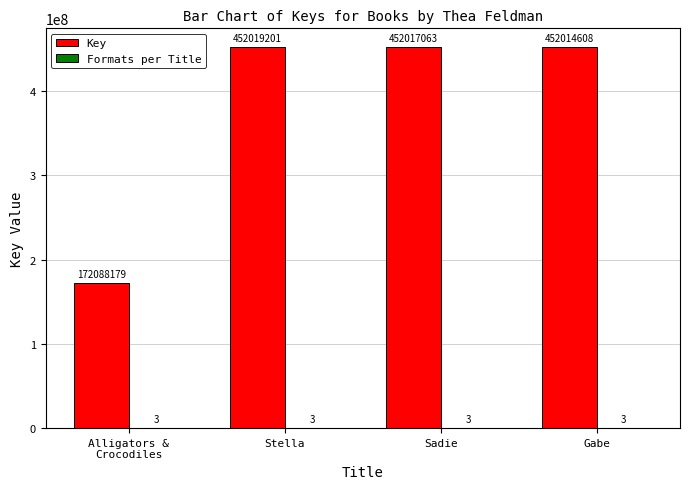

Which series changed the most between Stella and Sadie?

Key